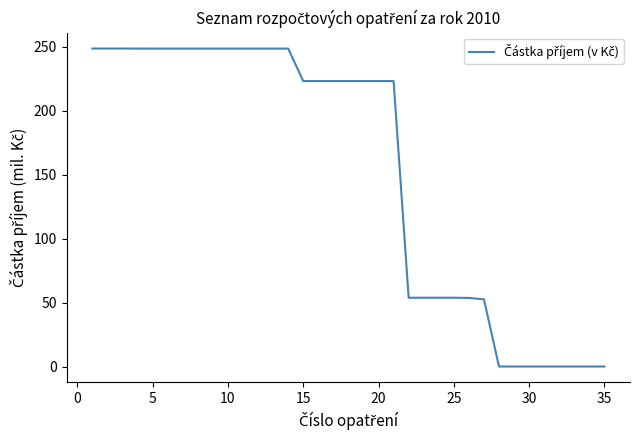

What is the greatest value displayed?

248.6